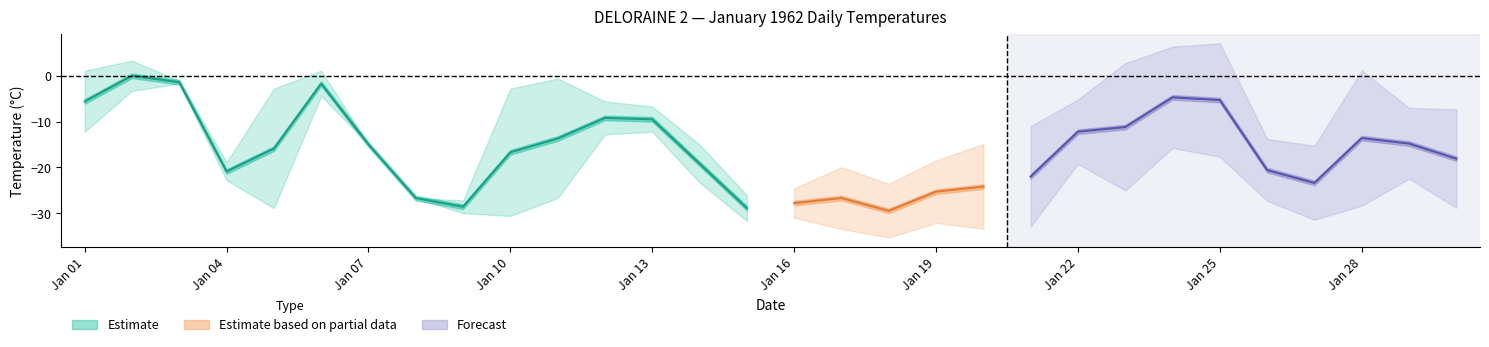

What is the average value of the Max Temp (°C) series?

-11.6